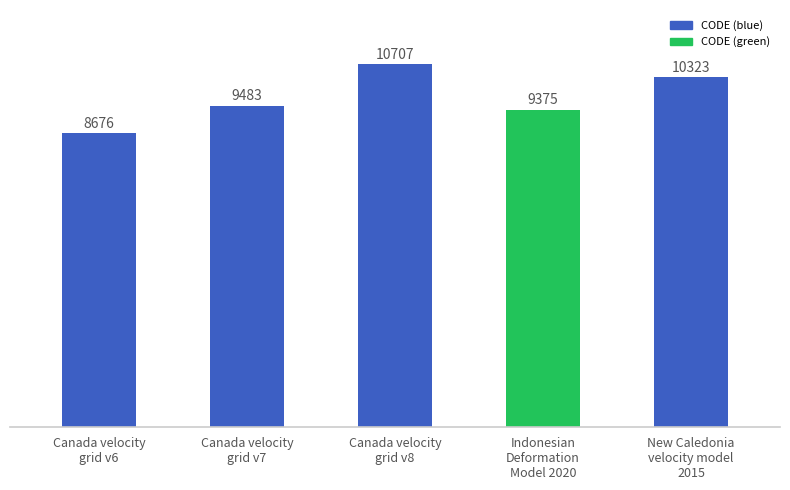

Rank the categories by value from lowest to highest.

Canada velocity
grid v6, Indonesian
Deformation
Model 2020, Canada velocity
grid v7, New Caledonia
velocity model
2015, Canada velocity
grid v8